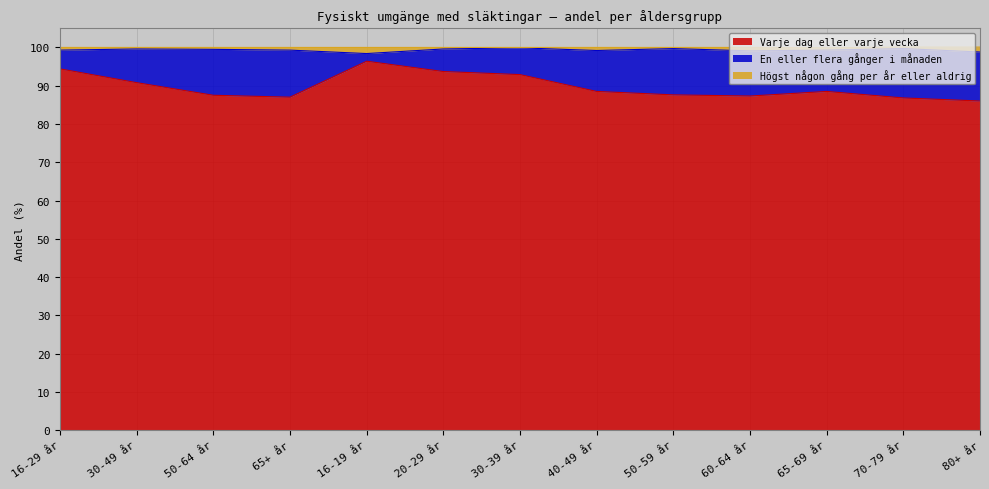

True or false: Varje dag eller varje vecka has a value of 28.4 at 60-64 år.

False